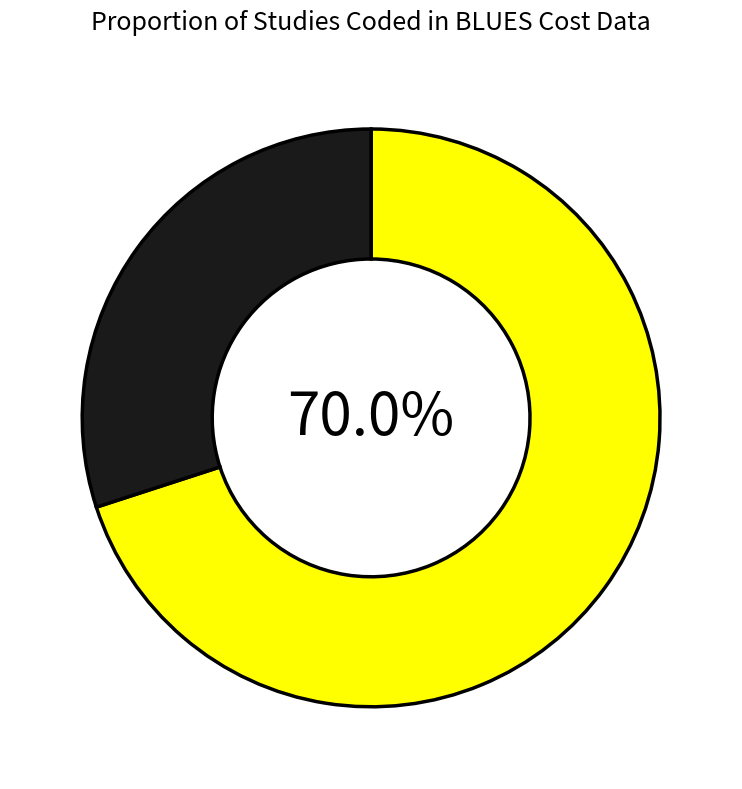

Is there any slice that represents more than half of the pie?

Yes